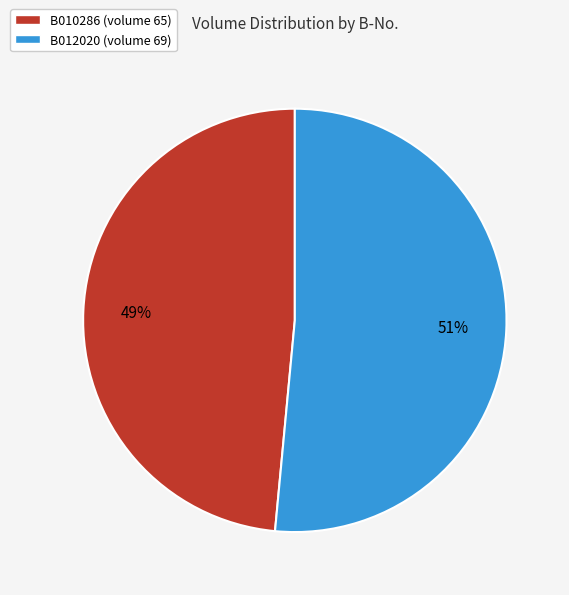

Do B012020 and B010286 together represent more than half of the pie?

Yes